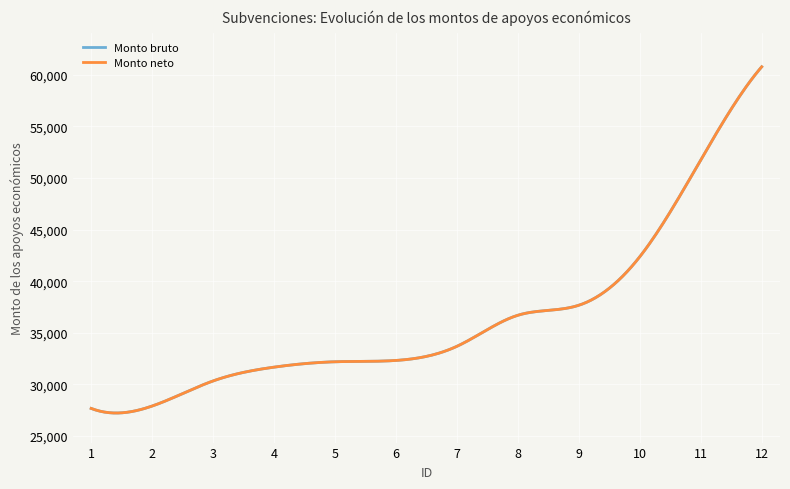

At which label does Monto neto reach its minimum?

1